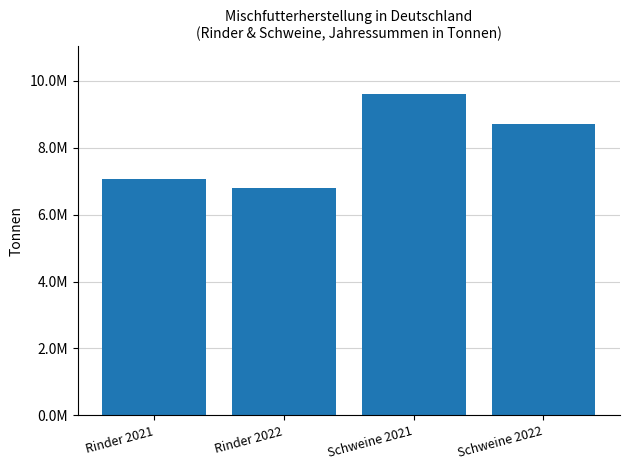

Are the bars horizontal?

No